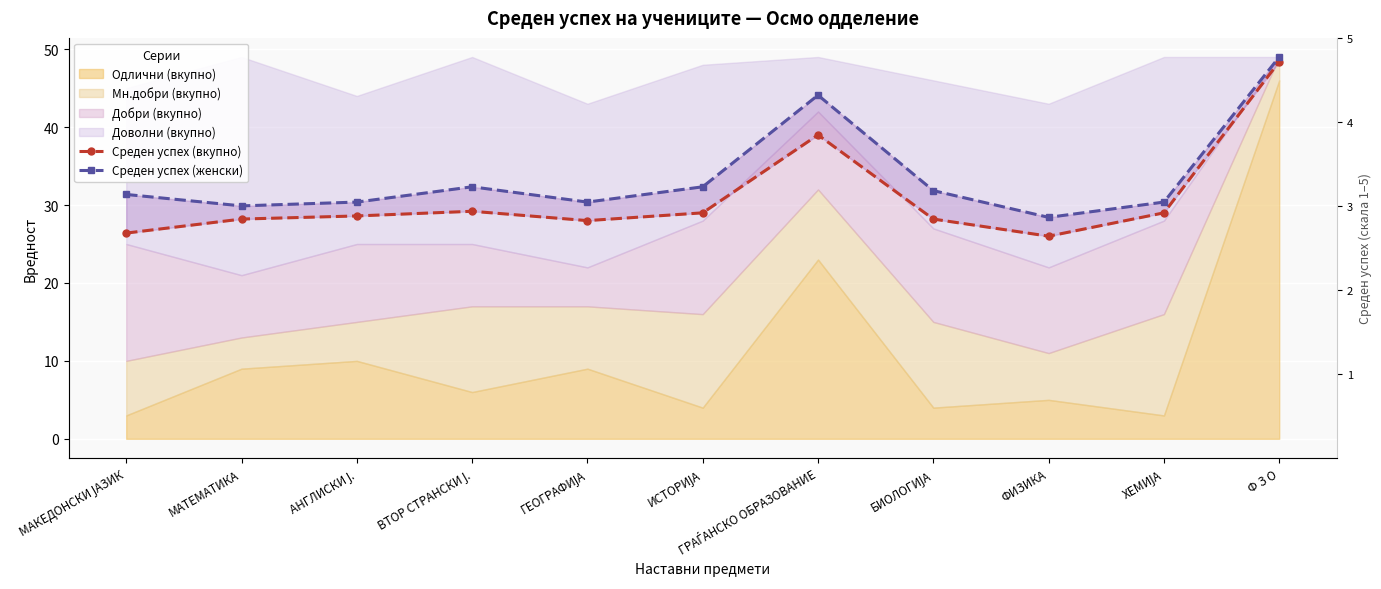

Rank the categories by Среден успех (вкупно) value from highest to lowest.

Ф З О, ГРАЃАНСКО ОБРАЗОВАНИЕ, ВТОР СТРАНСКИ Ј., ИСТОРИЈА, ХЕМИЈА, АНГЛИСКИ Ј., МАТЕМАТИКА, БИОЛОГИЈА, ГЕОГРАФИЈА, МАКЕДОНСКИ ЈАЗИК, ФИЗИКА